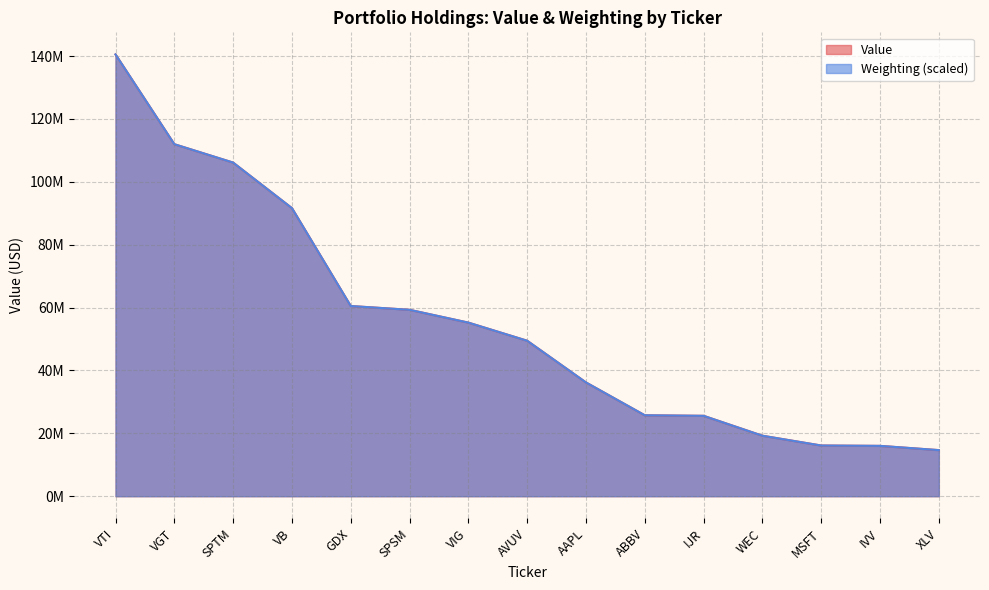

True or false: Weighting and Value cross at least once.

True